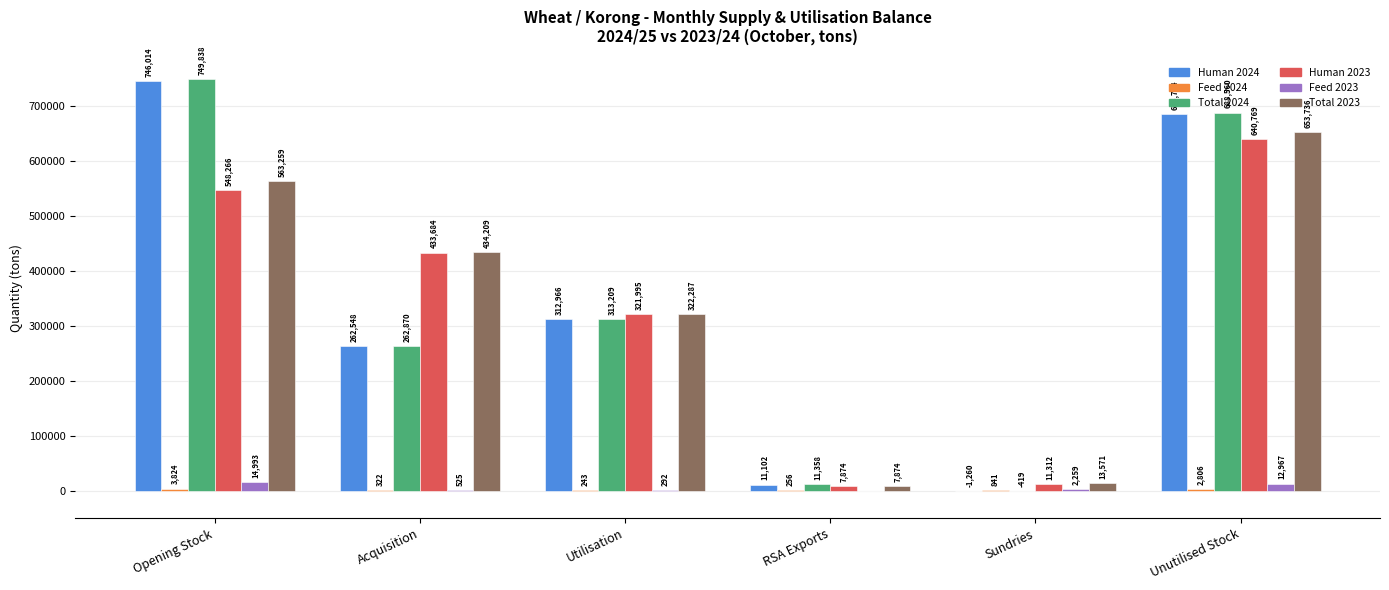

What is the maximum value for Total 2024?

749838